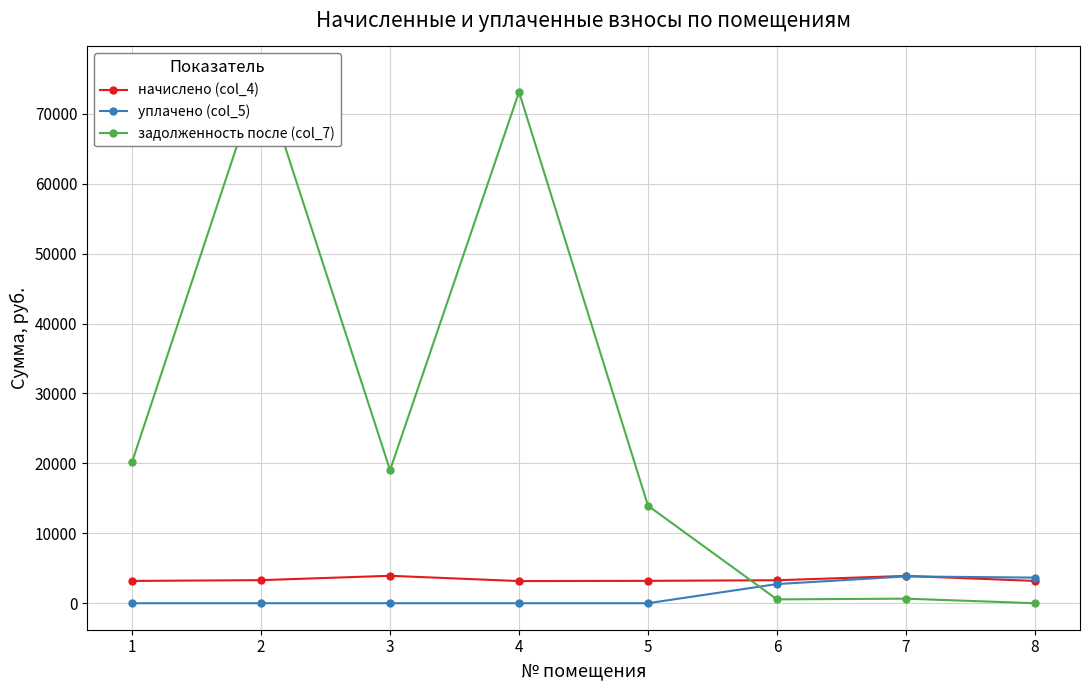

How many intersections are there between уплачено (col_5) and задолженность после (col_7)?

1